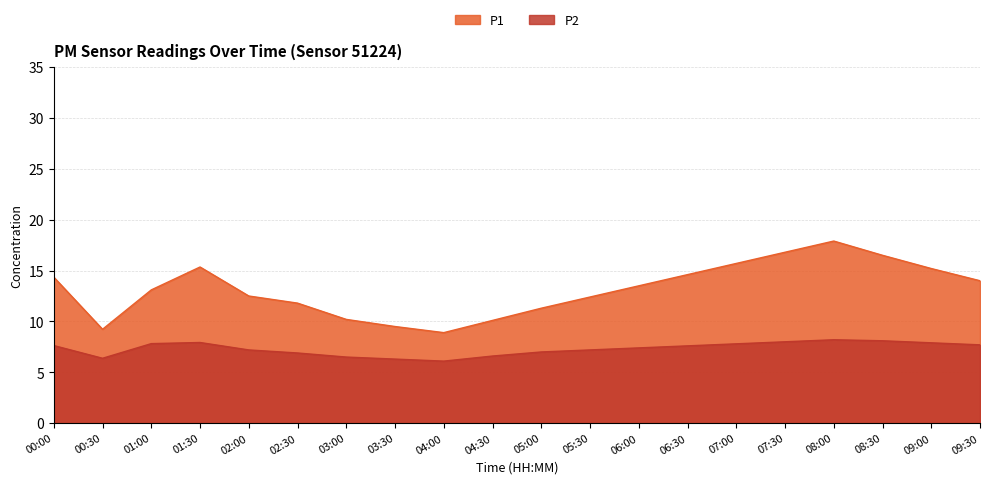

What is the label of the 14th point from the left?

06:30